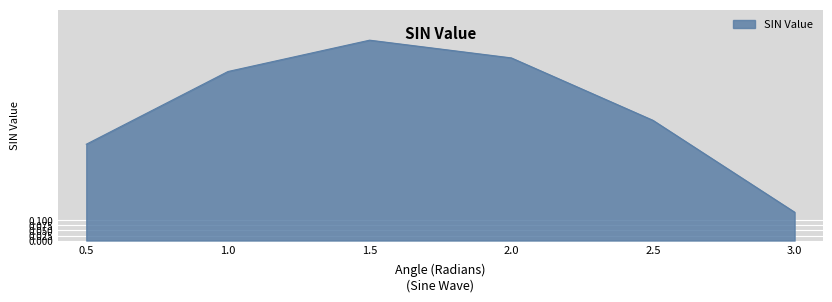

What is the greatest value displayed?

1.0